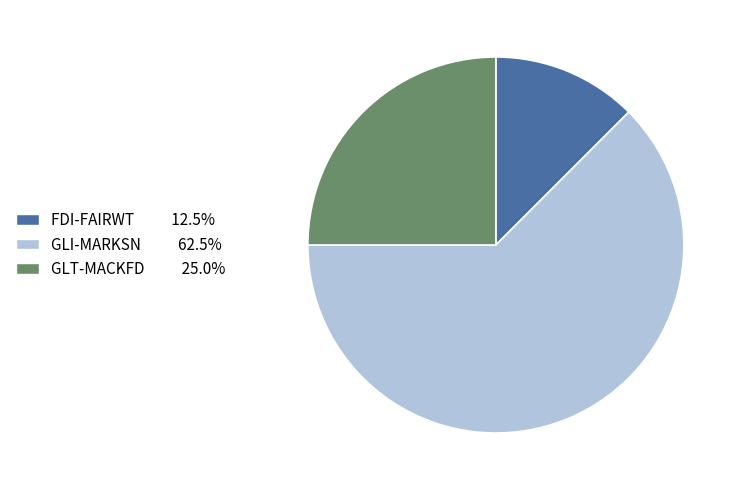

Rank the categories by value from highest to lowest.

GLI-MARKSN, GLT-MACKFD, FDI-FAIRWT